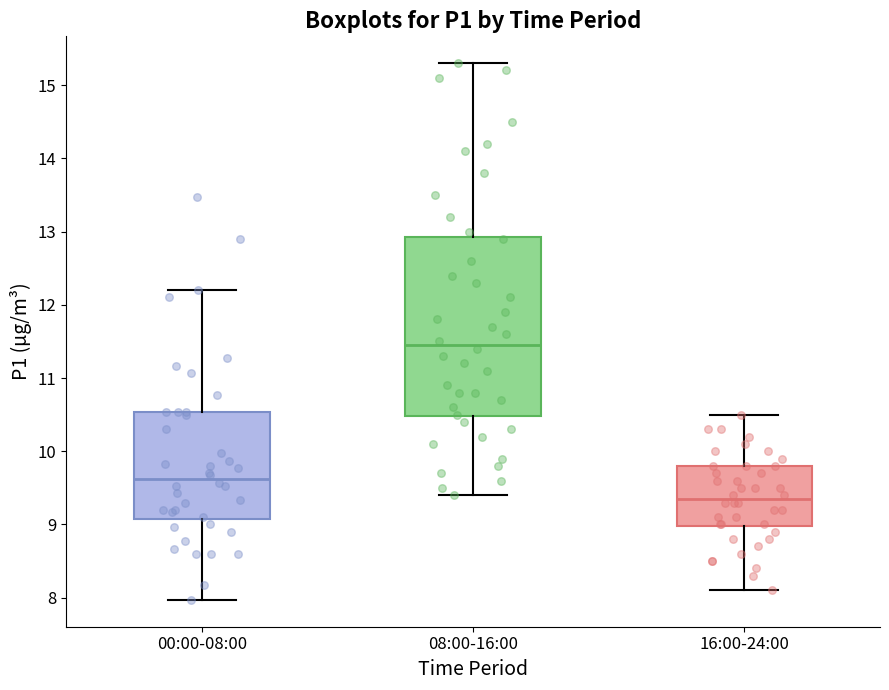

Comparing the boxes themselves (not the whiskers), which one is the tallest?

08:00-16:00